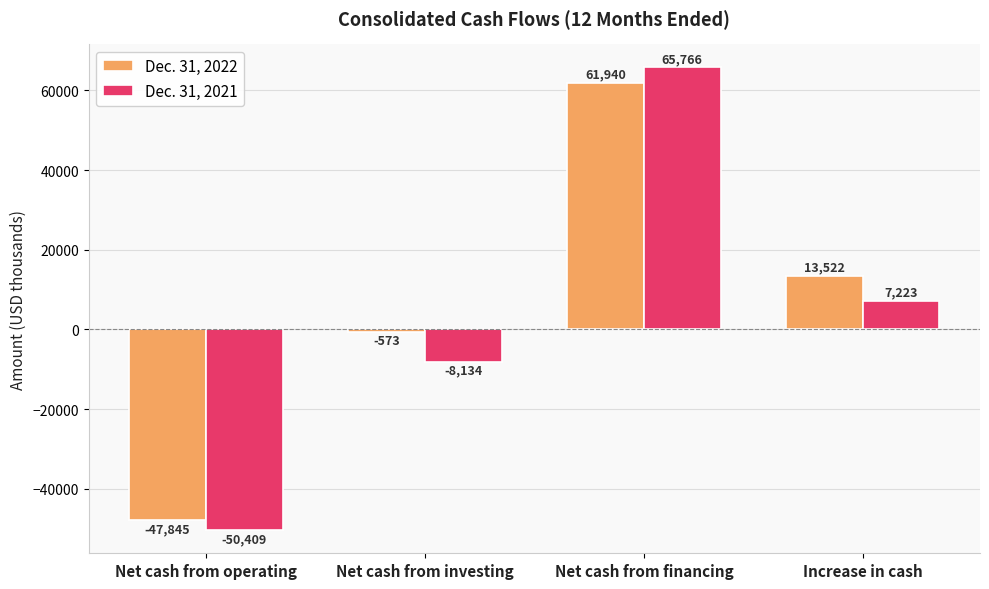

What are all the series names shown in the legend?

Dec. 31, 2022, Dec. 31, 2021